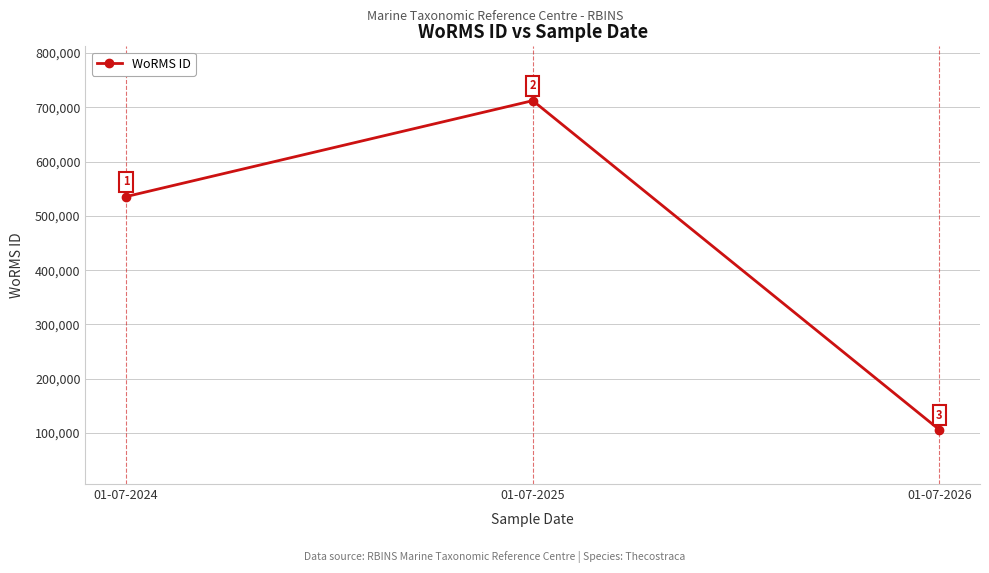

How many data points does each series have?

3